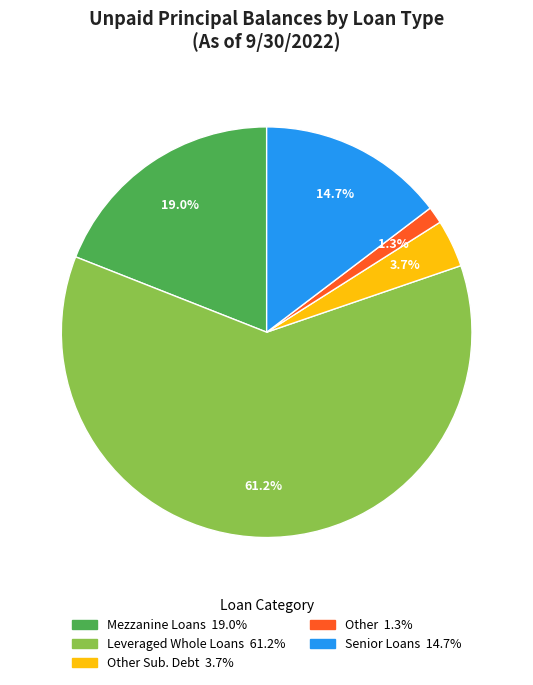

Is there any slice that represents more than half of the pie?

Yes